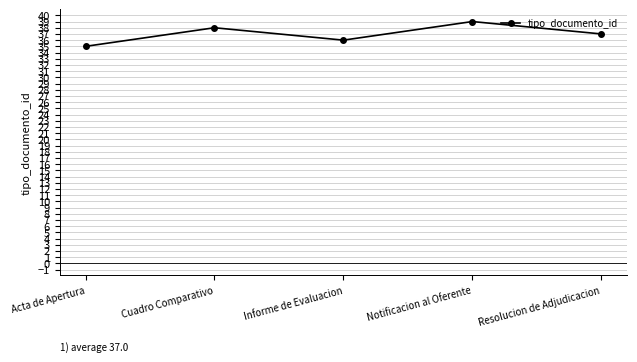

Reading left to right, what are all the values shown in this chart?

35	38	36	39	37